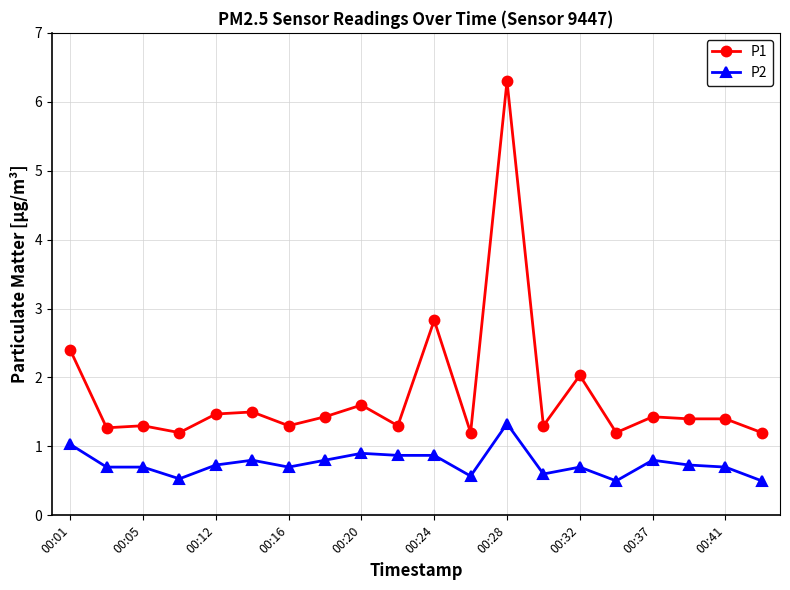

True or false: P2 and P1 cross at least once.

False